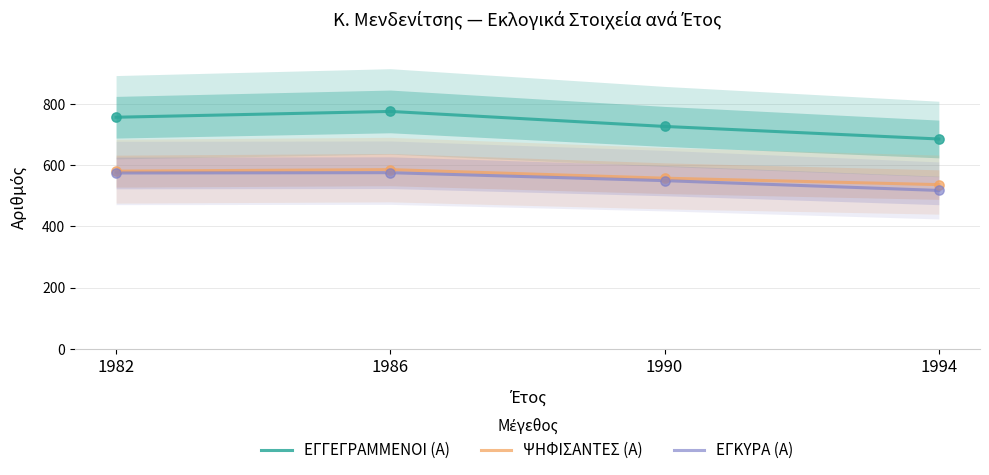

At how many categories does at least one series exceed 563?

4